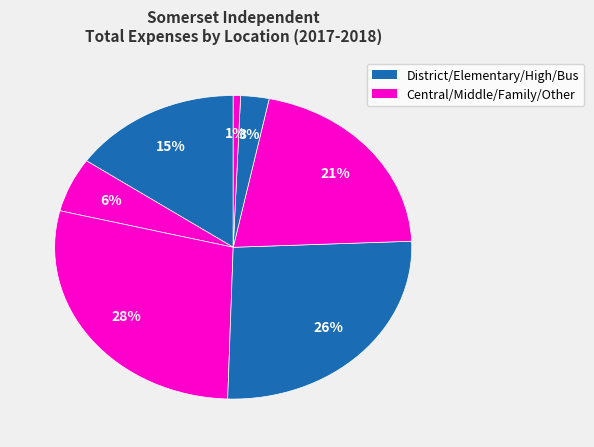

Is there a majority slice in this chart?

No